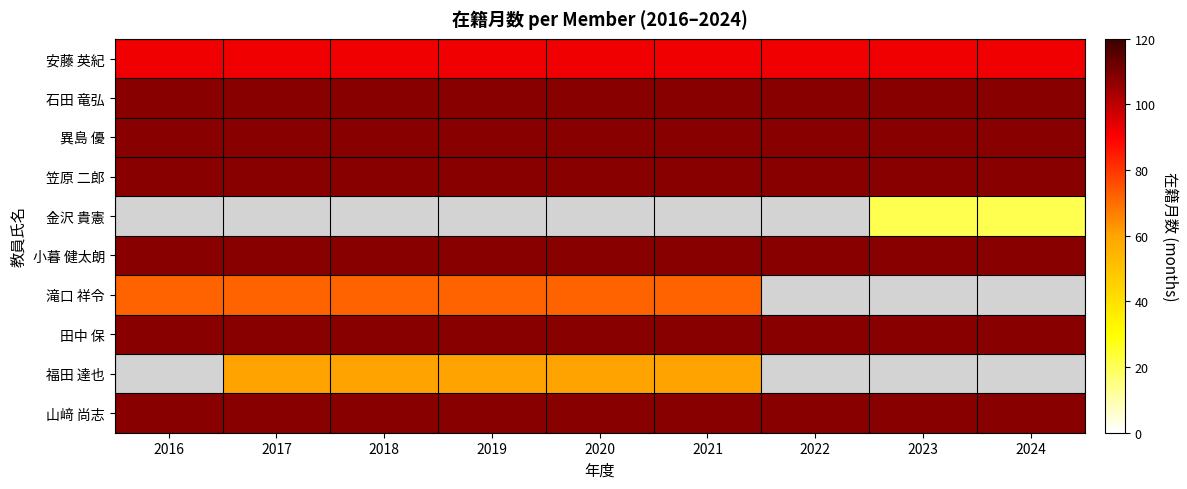

At which category does the chart reach its minimum across all series?

2023